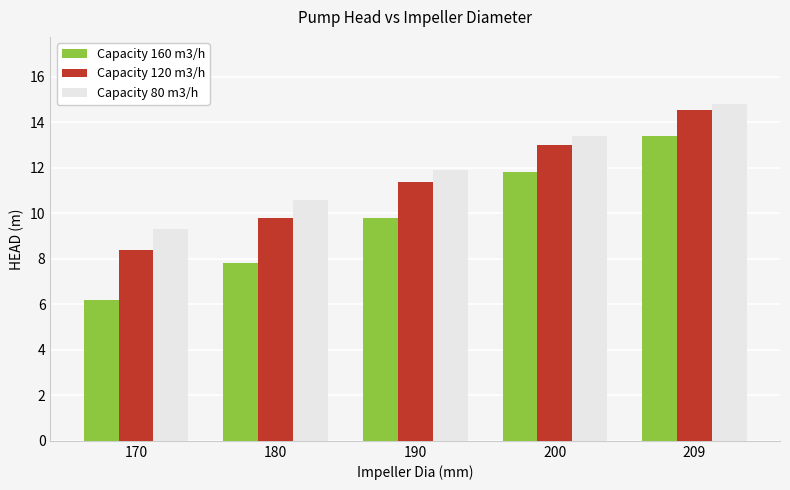

What is the difference between the Capacity 160 m3/h values at 170 and 209?

7.2